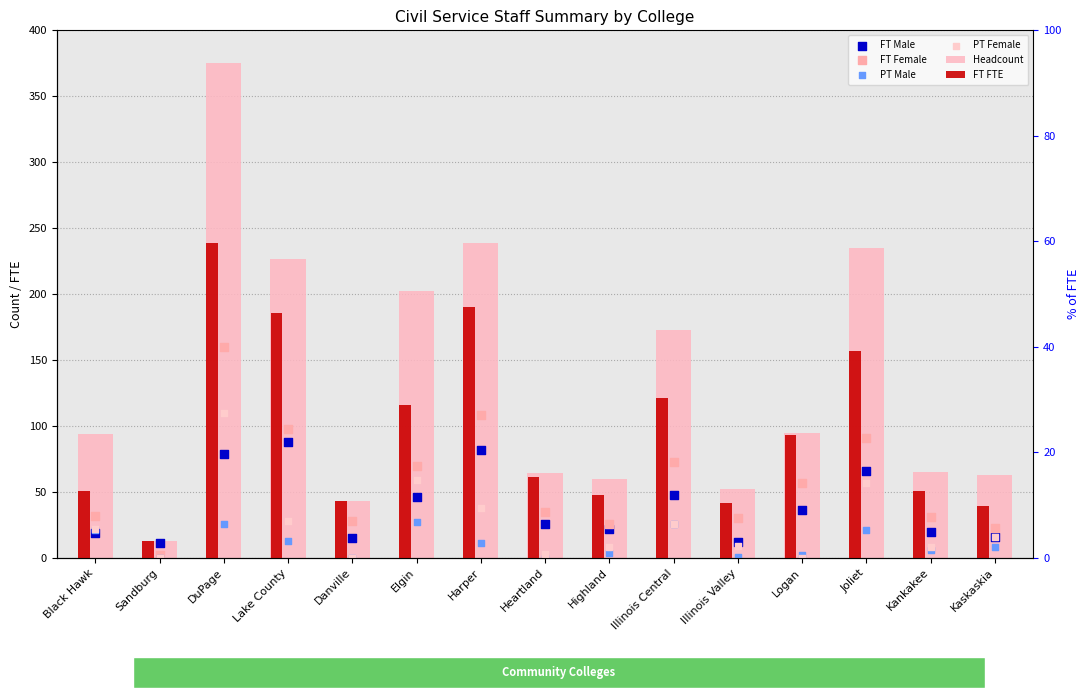

At how many categories does at least one series exceed 359?

1